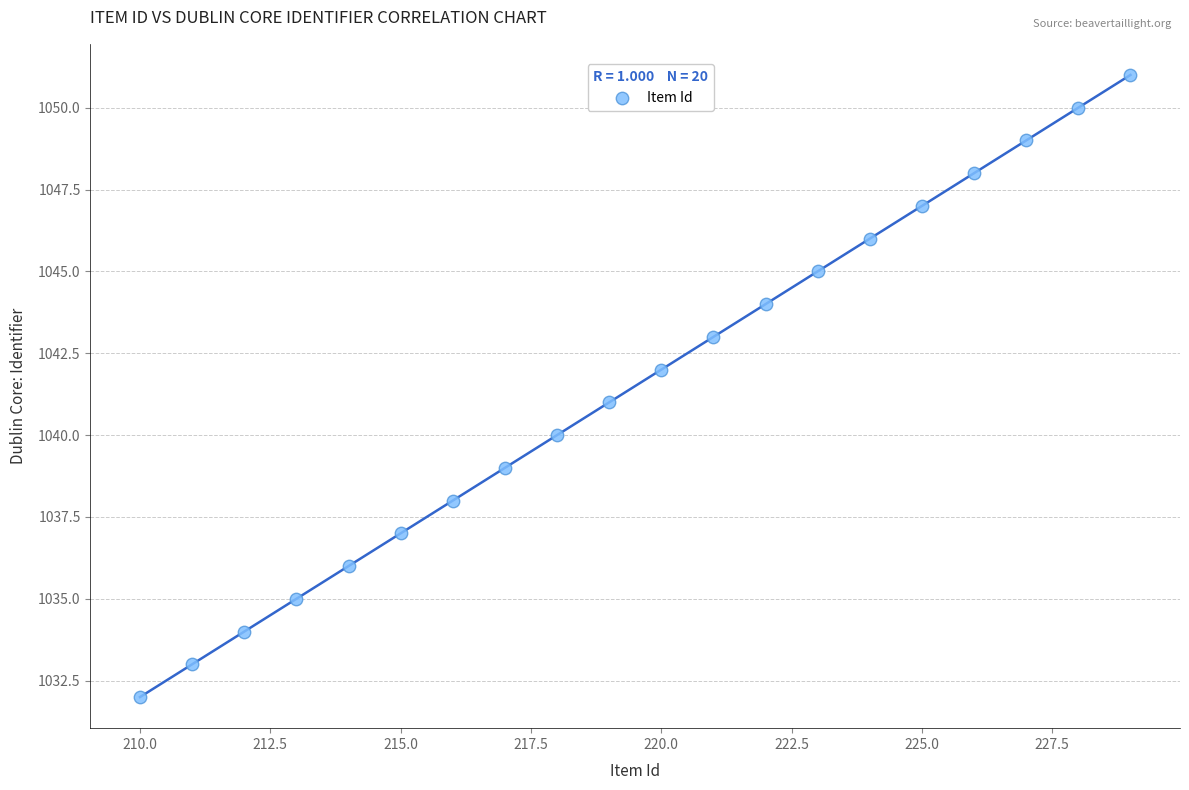

What is the range of X values (max minus min)?

19